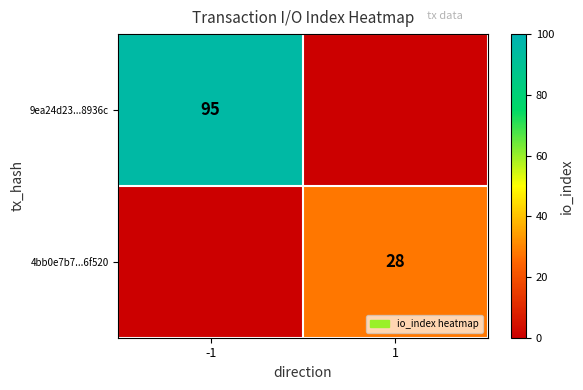

The value of 9ea24d23...8936c at -1 is 33. True or false?

False